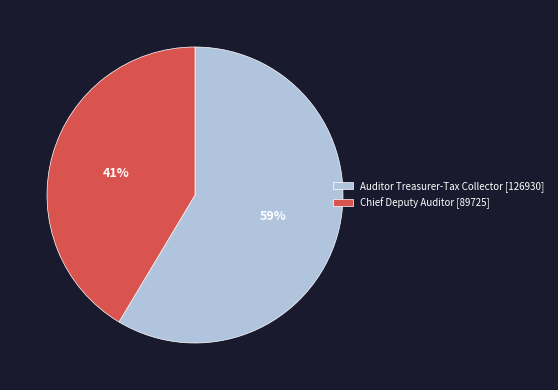

Which slice is the smallest?

Chief Deputy Auditor